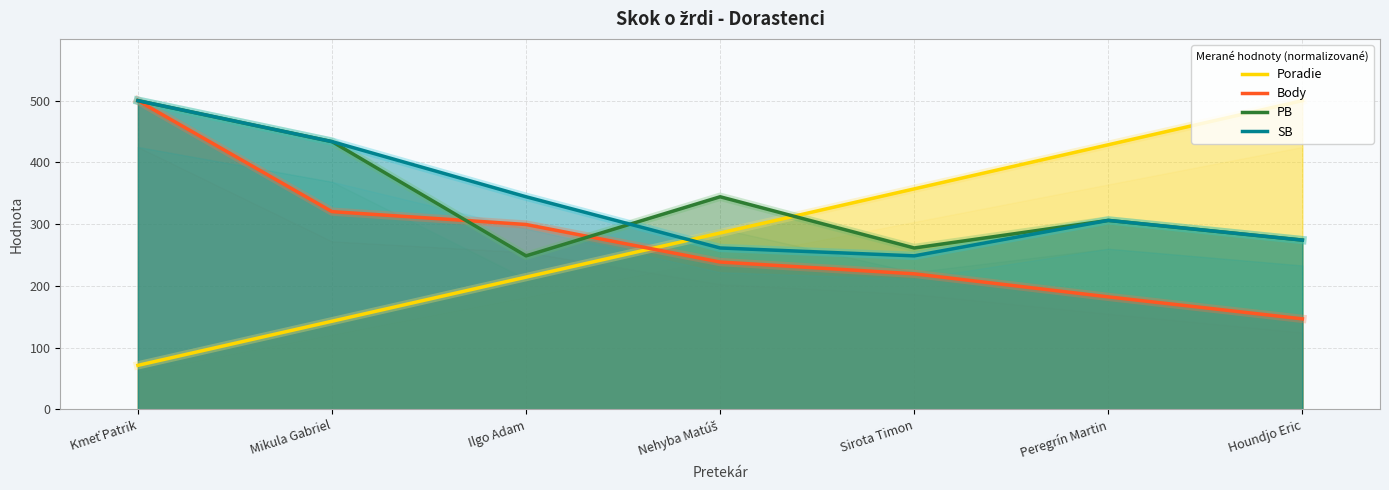

What is the difference between the maximum and minimum values in the Poradie series?

428.6